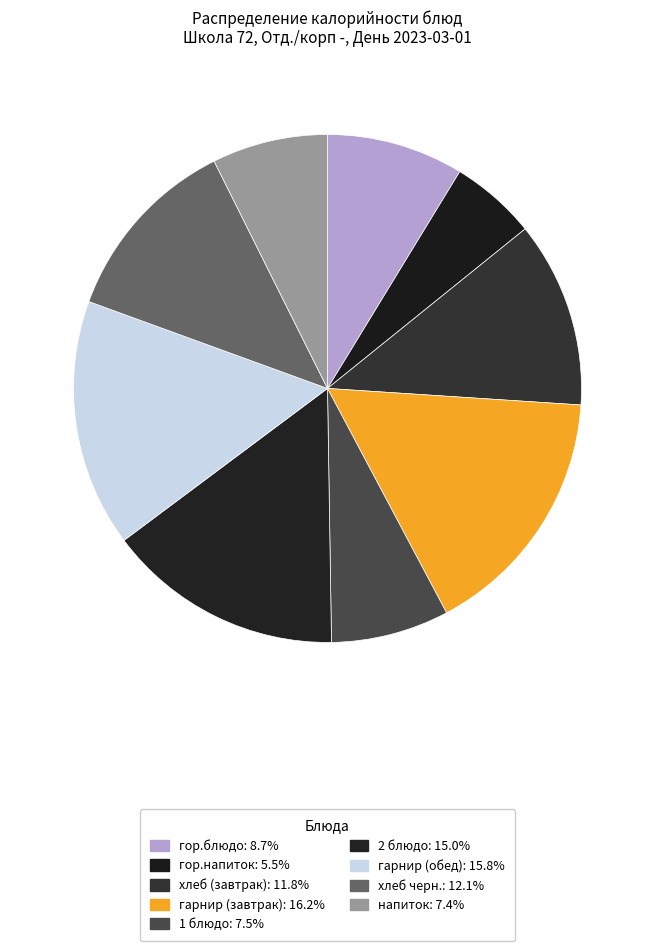

How many slices are in this pie chart?

9